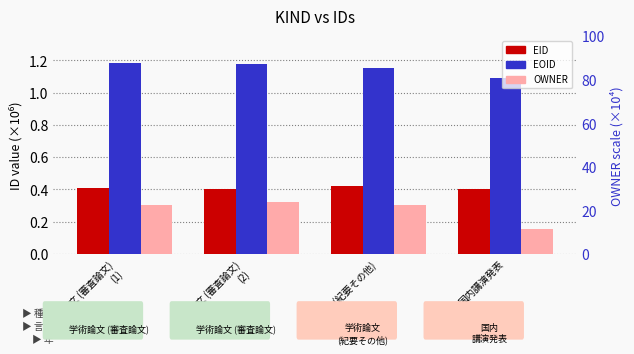

What is the difference between the highest and lowest values at 学術論文 (審査論文)
(1)?

0.9